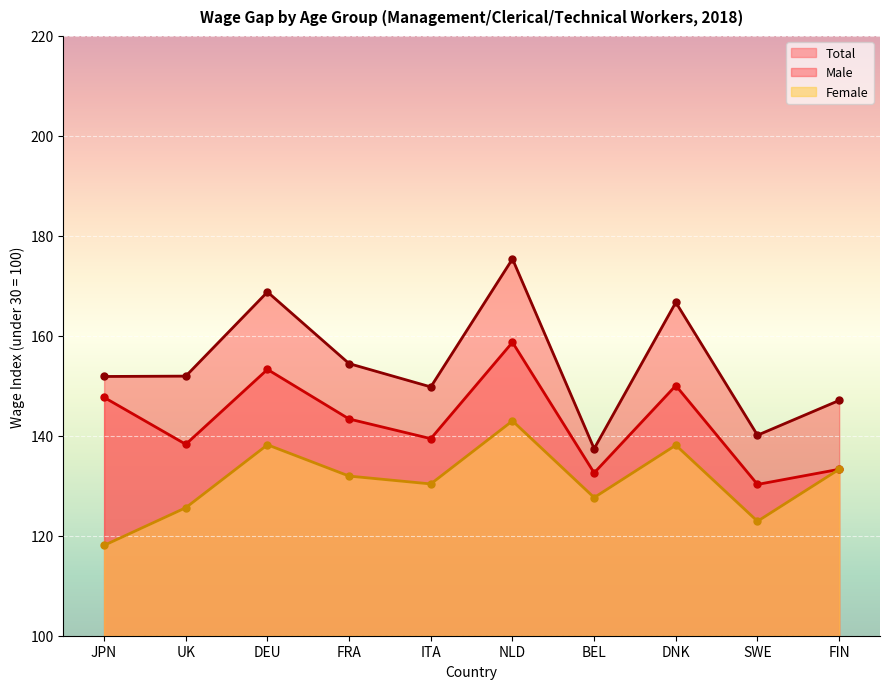

Is it true that Female equals 118.1 at JPN?

True